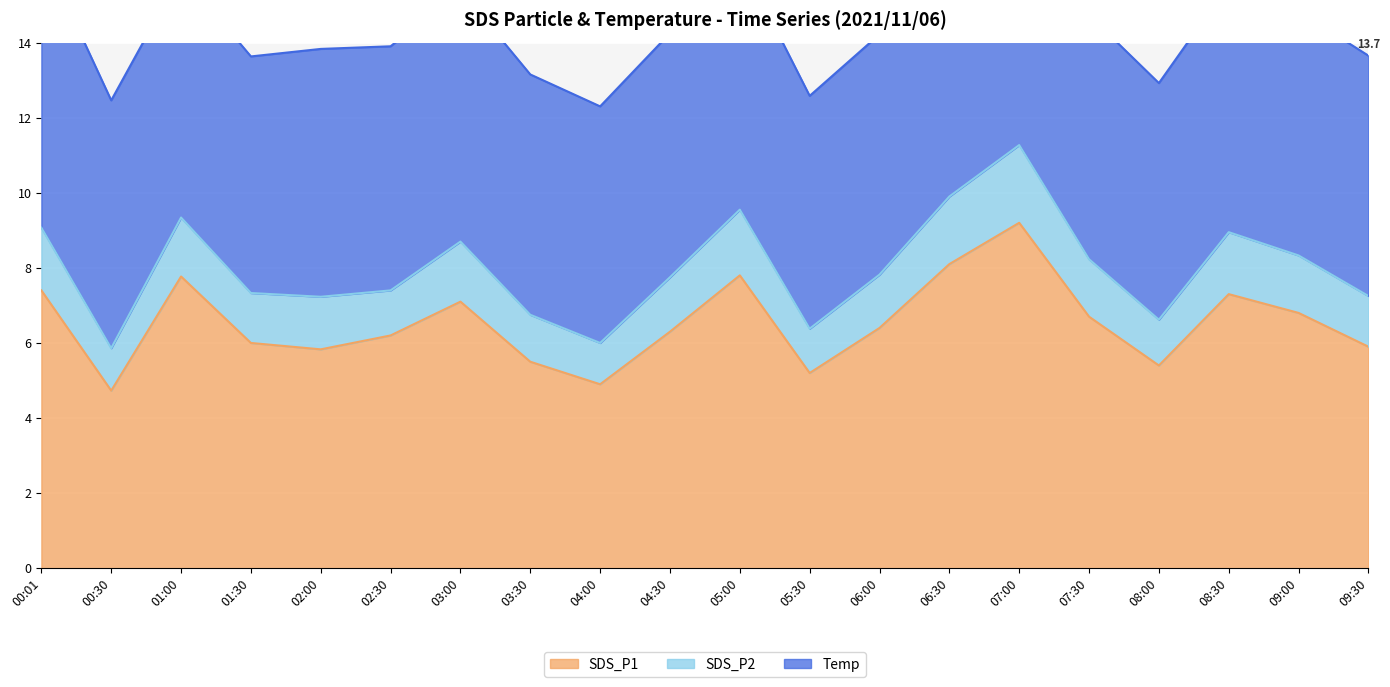

Reading left to right, list all the values displayed in this chart.

SDS_P1: 7.4	4.7	7.8	6.0	5.8	6.2	7.1	5.5	4.9	6.3	7.8	5.2	6.4	8.1	9.2	6.7	5.4	7.3	6.8	5.9
SDS_P2: 1.7	1.1	1.6	1.3	1.4	1.2	1.6	1.2	1.1	1.4	1.8	1.2	1.4	1.8	2.1	1.5	1.2	1.6	1.5	1.4
Temp: 7.4	6.6	6.5	6.3	6.6	6.5	6.7	6.4	6.3	6.5	6.7	6.2	6.4	6.6	6.8	6.5	6.3	6.6	6.5	6.4